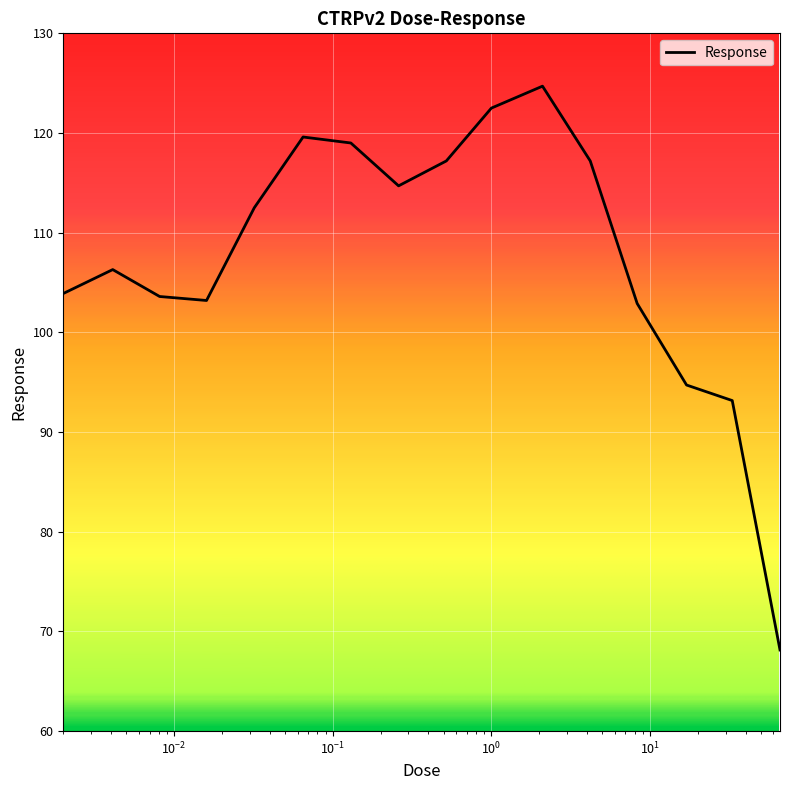

What is the maximum value shown in the chart?

124.7